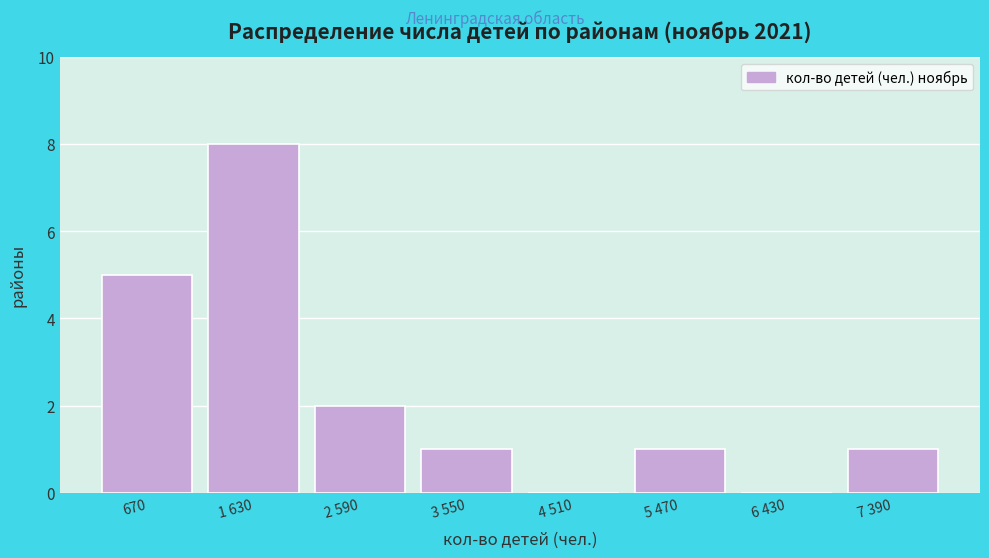

Reading left to right, transcribe all the data shown in this chart.

670=5	1 630=8	2 590=2	3 550=1	4 510=0	5 470=1	6 430=0	7 390=1